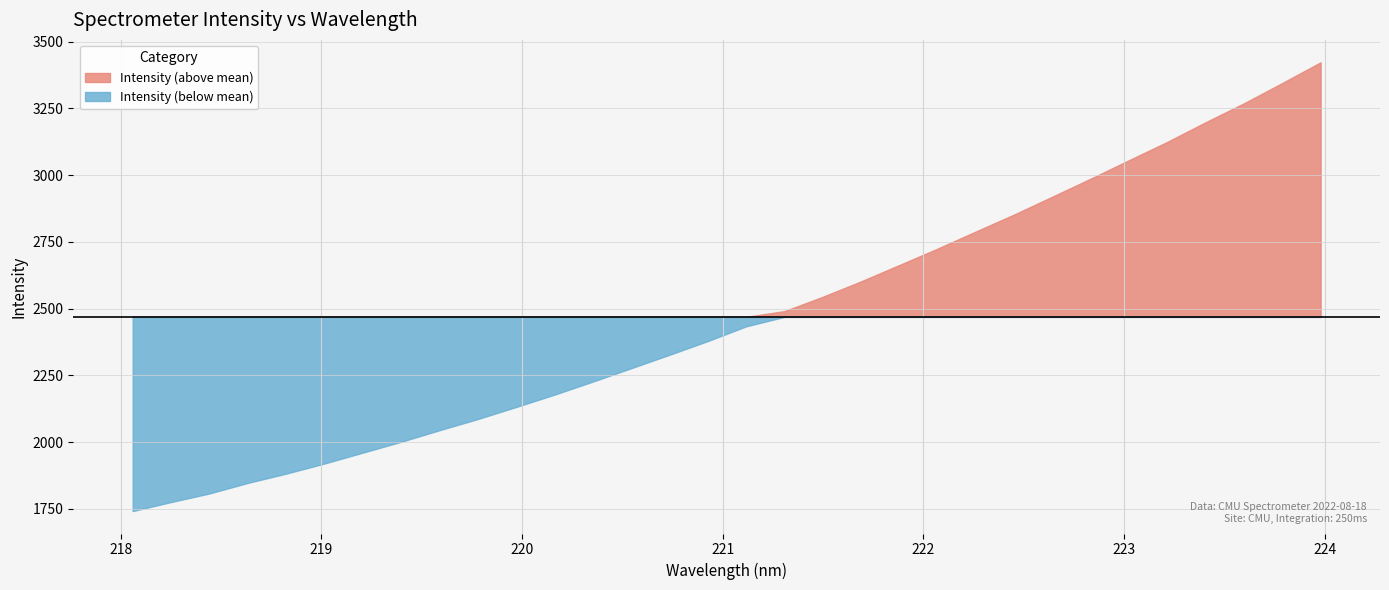

What is the difference between the maximum and minimum values?

1680.8